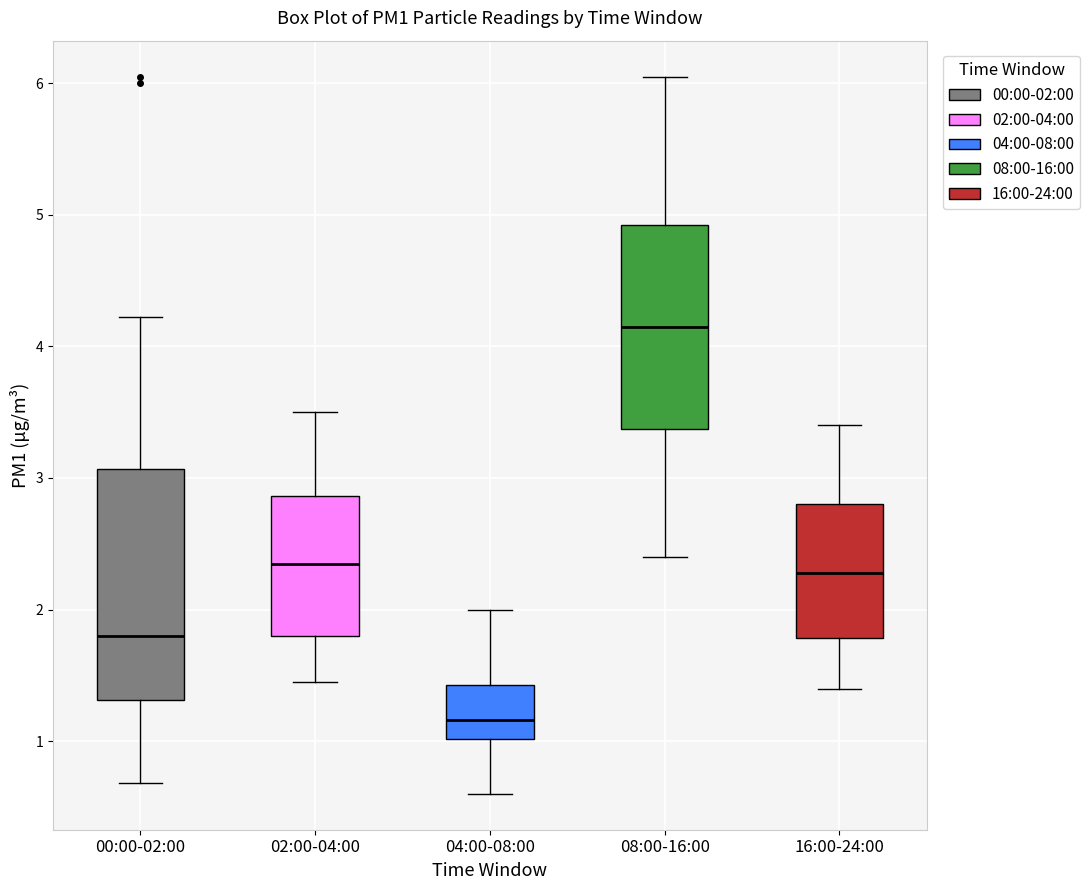

Where does the median line of the box for 04:00-08:00 sit on the y-axis? The values are not printed on the chart, so give them approximately, as read against the axis.

1.2